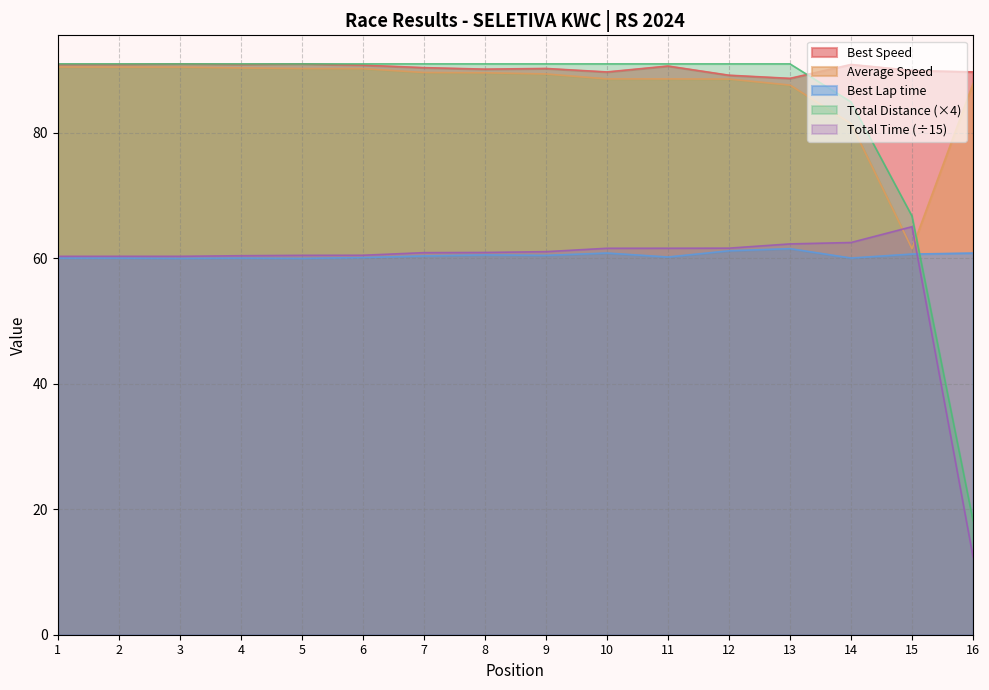

Is it true that Best Speed equals 135.7 at 16?

False